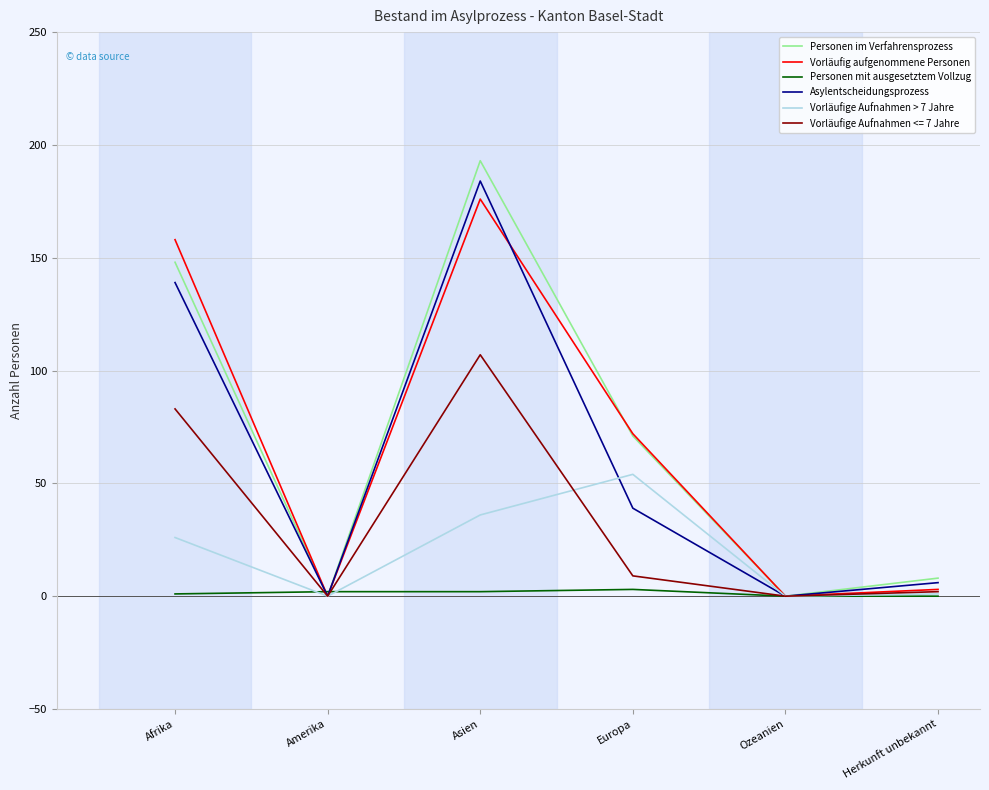

Which series changed the most between Afrika and Amerika?

Vorläufig aufgenommene Personen